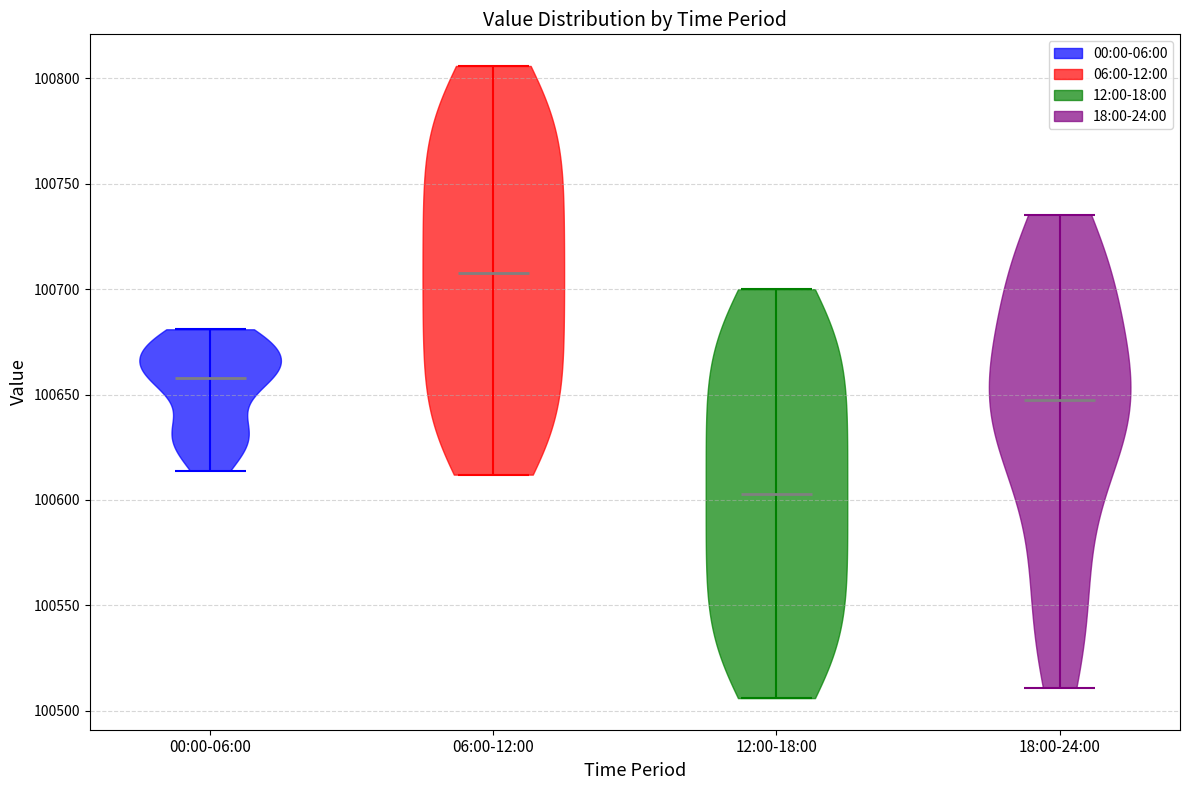

Reading left to right, read every violin against the y-axis: where its median line is, and the lowest and highest points it reaches. The values are not printed on the chart, so give them approximately, as read against the axis.

00:00-06:00: median line 100660, lowest point 100615, highest point 100680
06:00-12:00: median line 100710, lowest point 100610, highest point 100805
12:00-18:00: median line 100605, lowest point 100505, highest point 100700
18:00-24:00: median line 100650, lowest point 100510, highest point 100735